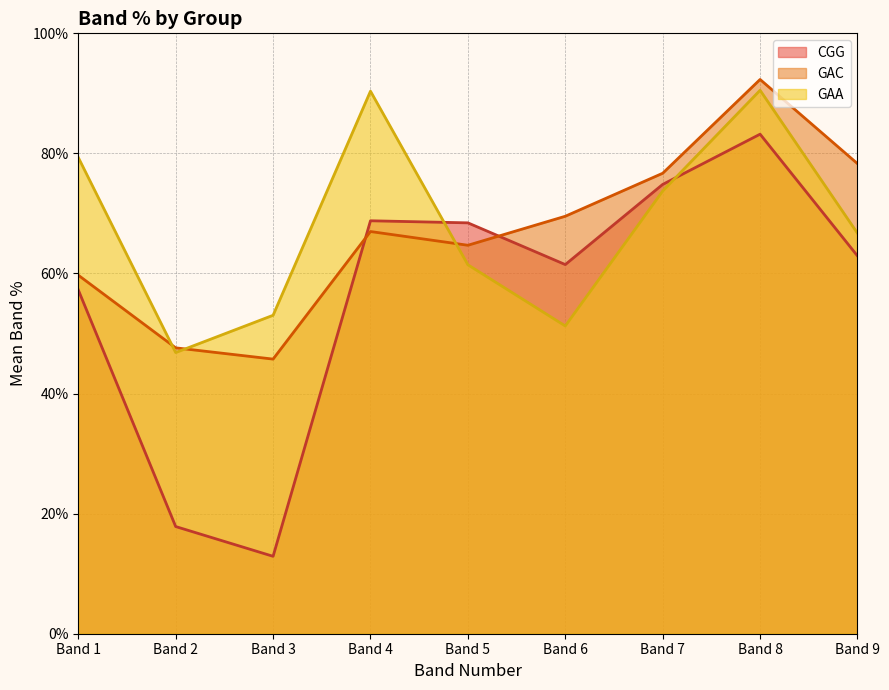

How many intersections are there between GAA and GAC?

3